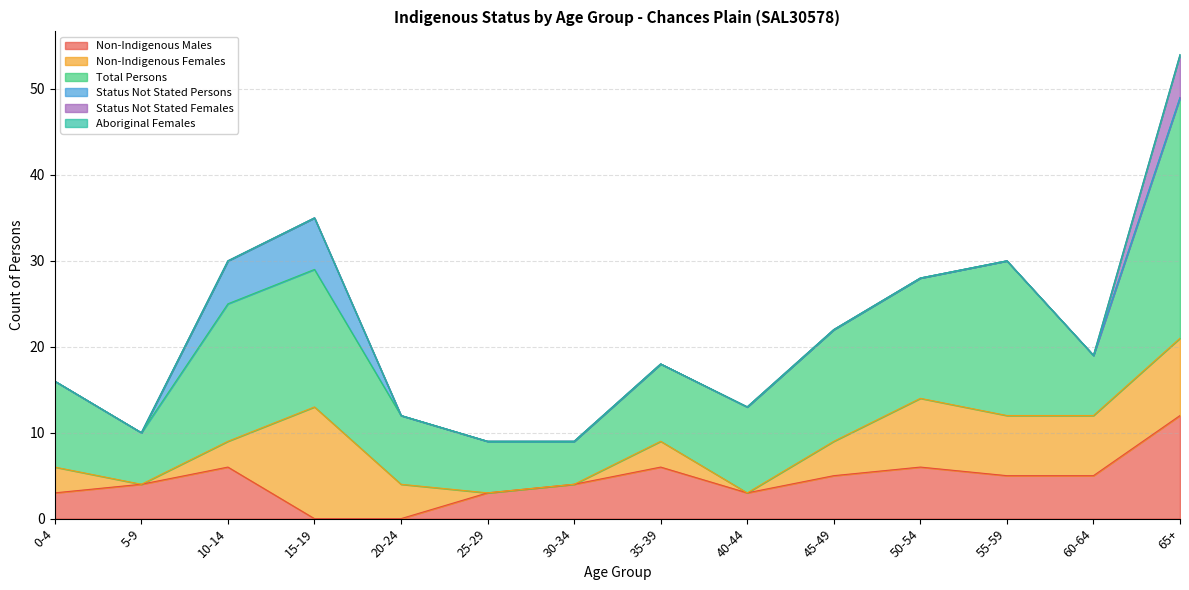

At which category does Non-Indigenous Males reach its first local peak?

10-14